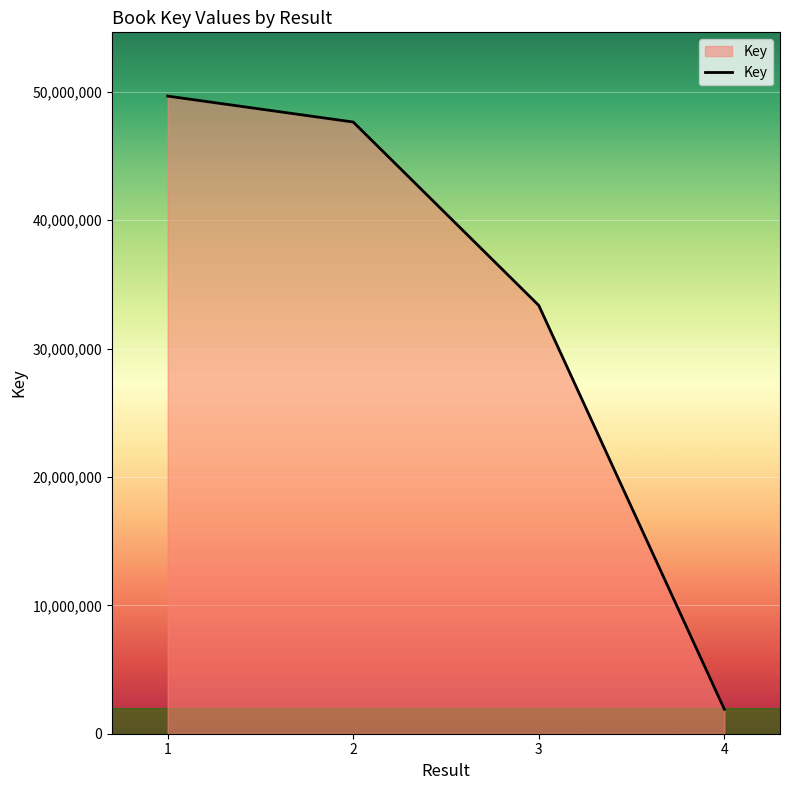

True or false: the data shows 47646292 at 2.

True